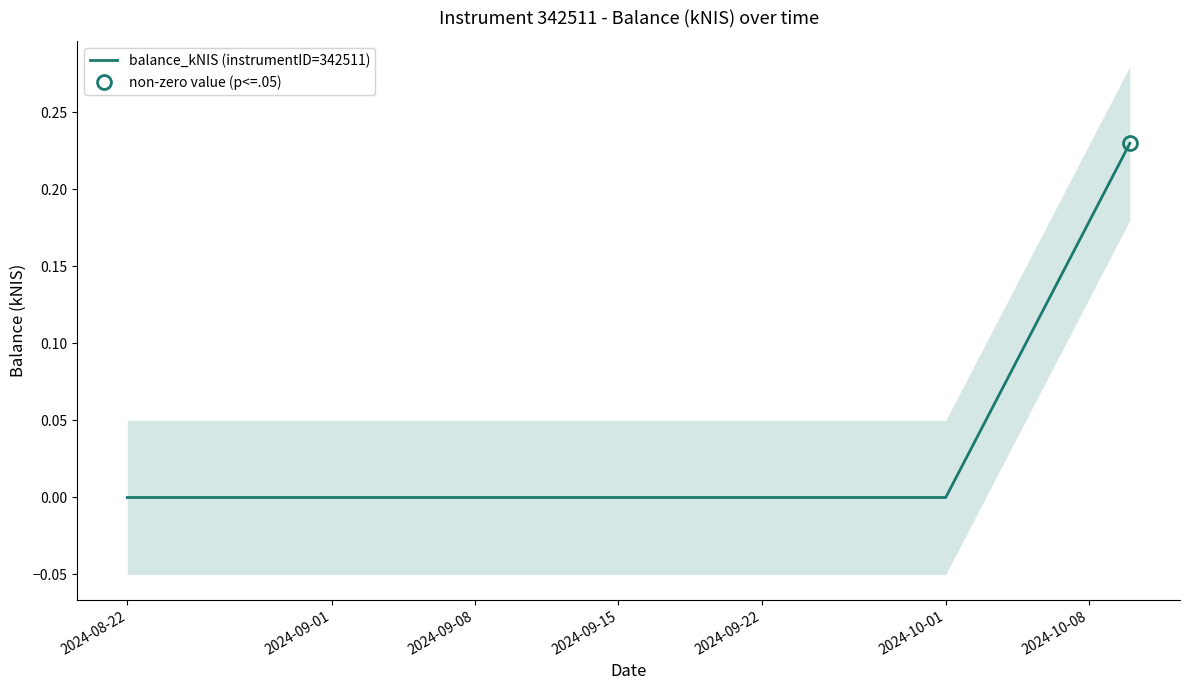

The value at 2024-09-15 is 0.1. True or false?

False